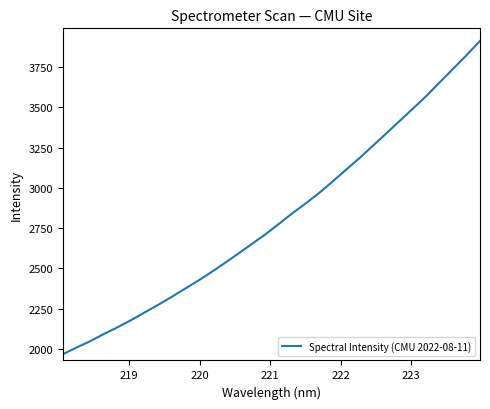

What is the greatest value displayed?

3911.9